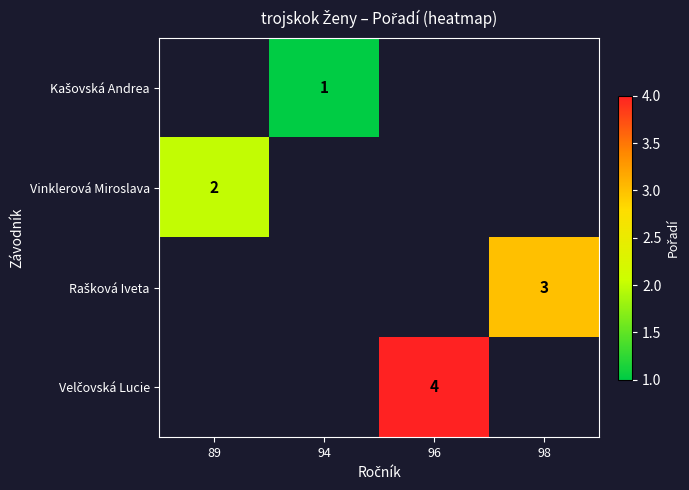

The value of Vinklerová Miroslava at 89 is 1. True or false?

False